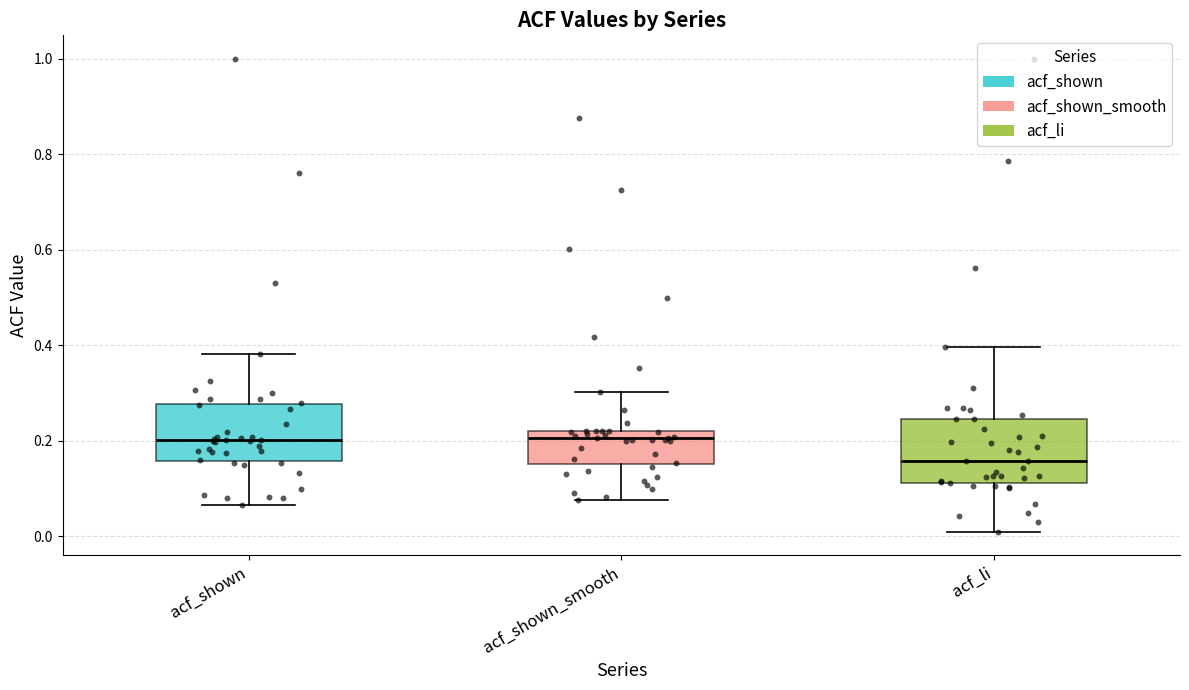

Reading left to right, read every box against the y-axis: the position of its median line, the range the box covers, and the ends of its whiskers. The values are not printed on the chart, so give them approximately, as read against the axis.

acf_shown: median 0.20, box 0.16 to 0.28, whiskers 0.06 to 0.38
acf_shown_smooth: median 0.20, box 0.16 to 0.22, whiskers 0.08 to 0.30
acf_li: median 0.16, box 0.12 to 0.24, whiskers 0.02 to 0.40